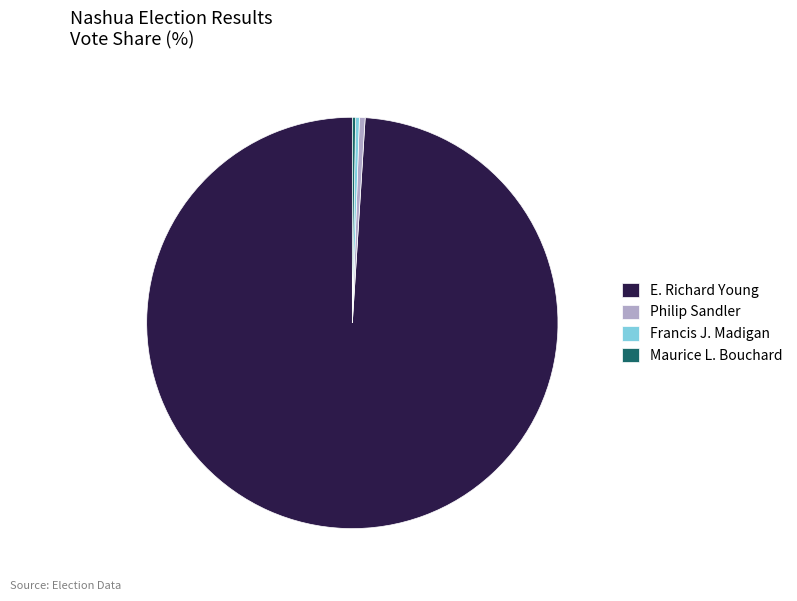

Is E. Richard Young the majority of the pie?

Yes